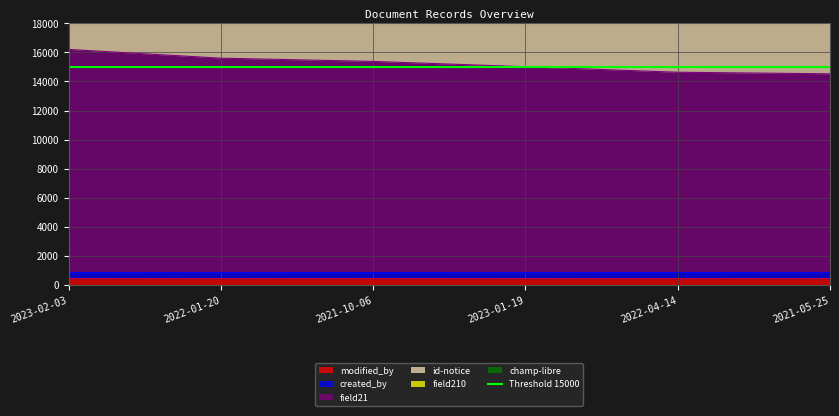

True or false: modified_by and id-notice intersect in this chart.

False